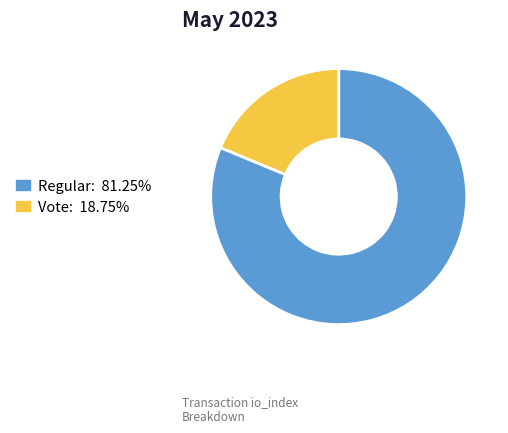

Is there any slice that represents more than half of the pie?

Yes